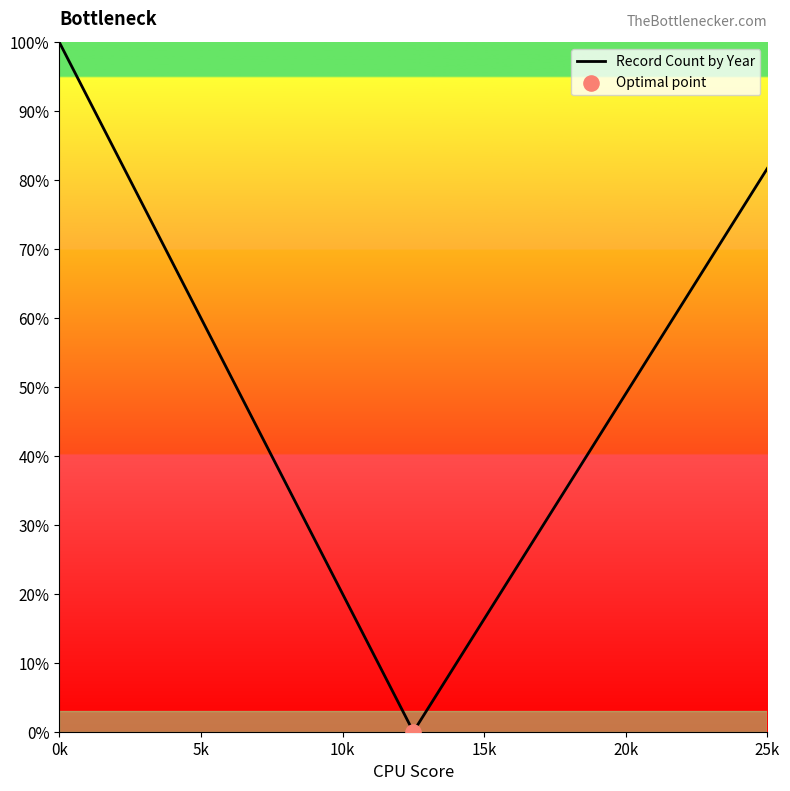

What is the difference between the maximum and minimum values?

100.0